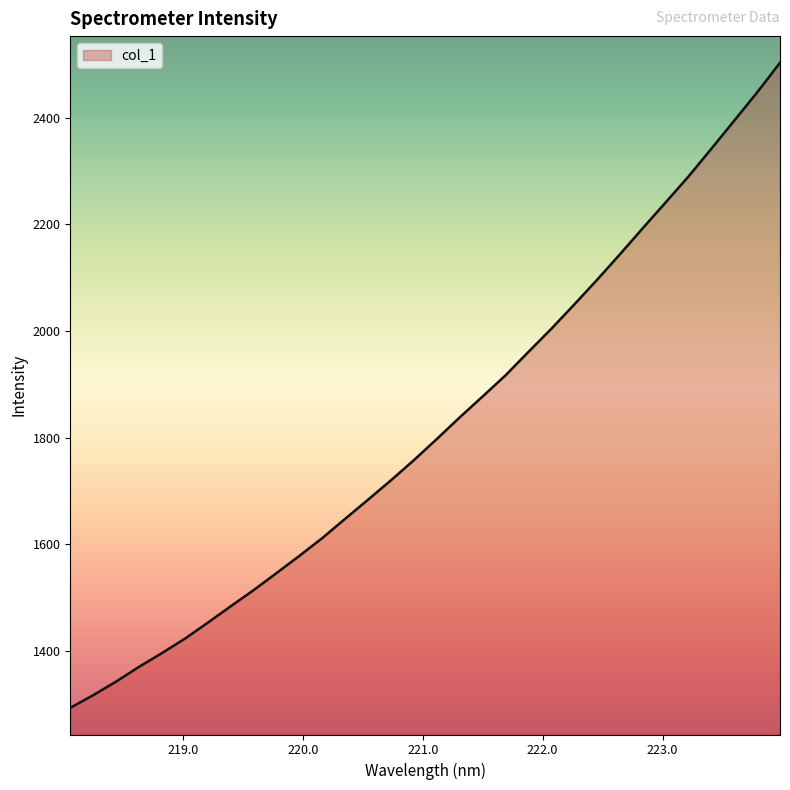

What is the difference between the maximum and minimum values?

1210.6